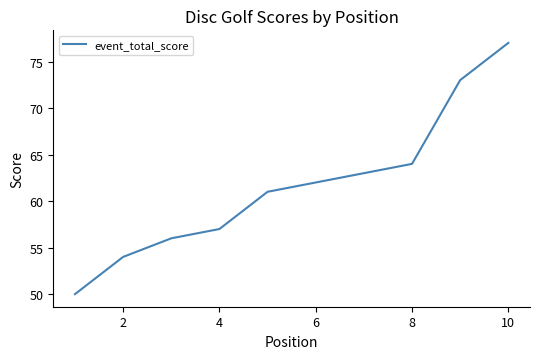

What is the greatest value displayed?

77